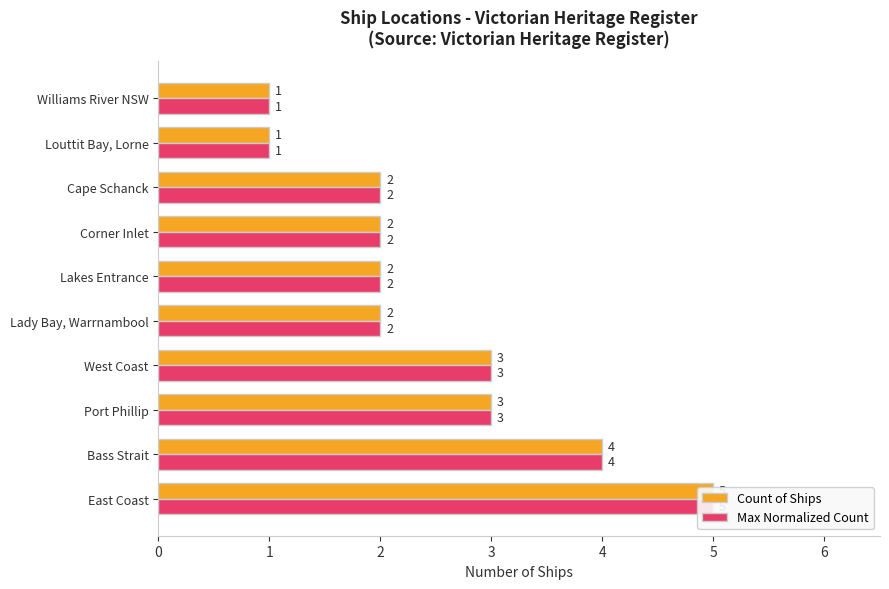

What is the highest value of the Max Normalized Count series?

5